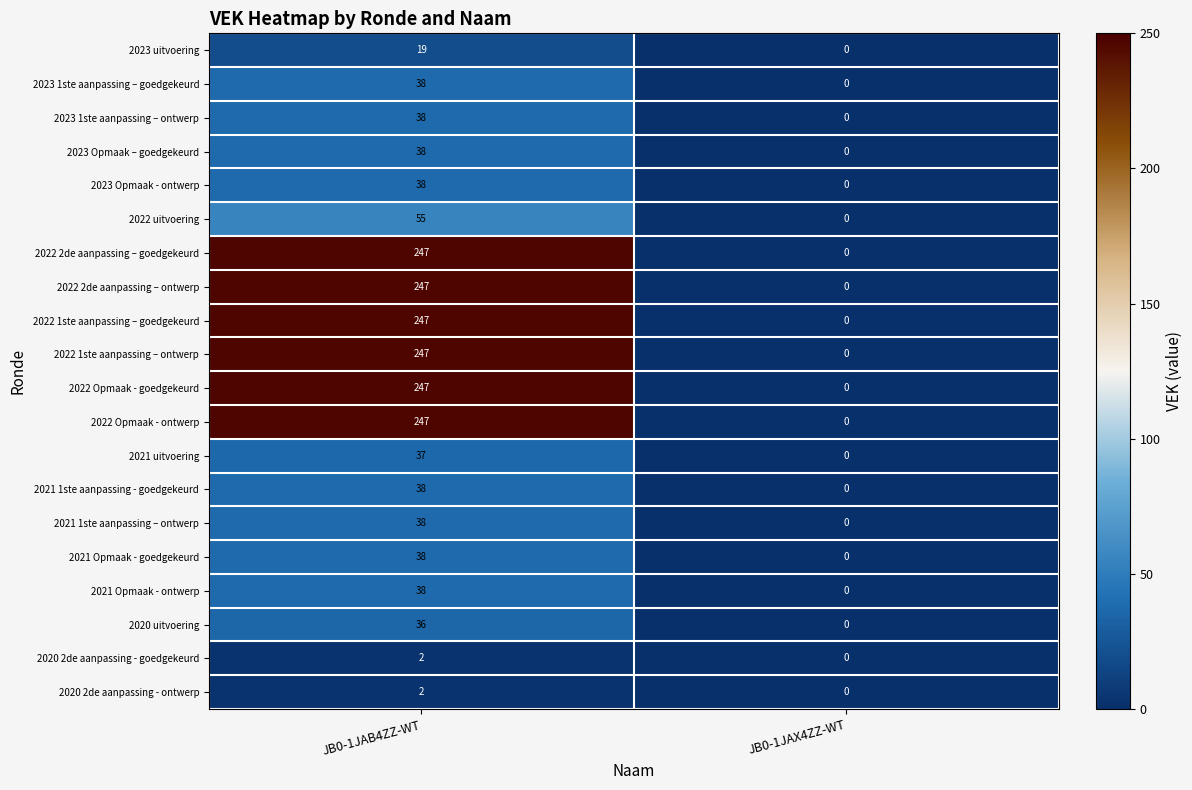

What is the highest value of the 2020 uitvoering series?

36